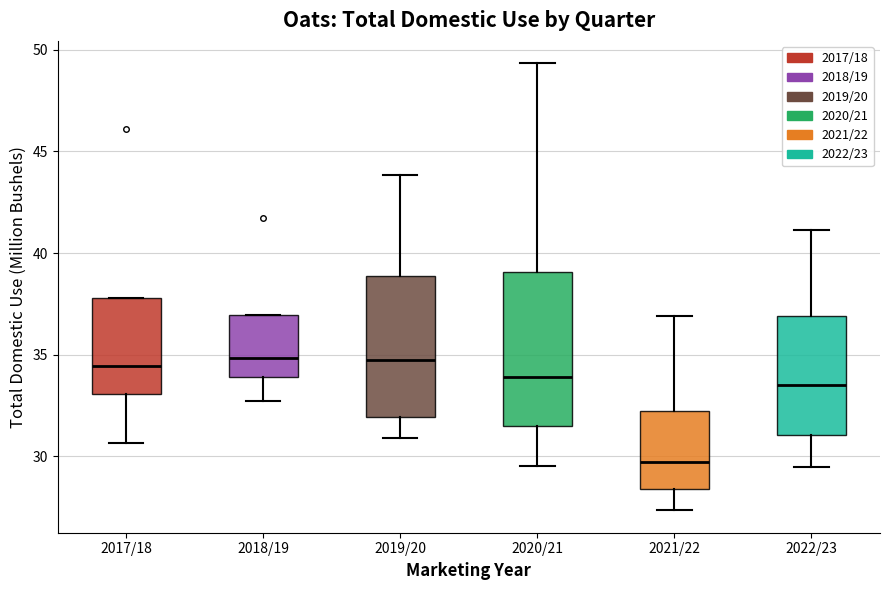

Where does the upper whisker of the box for 2019/20 end on the y-axis? The values are not printed on the chart, so give them approximately, as read against the axis.

44.0